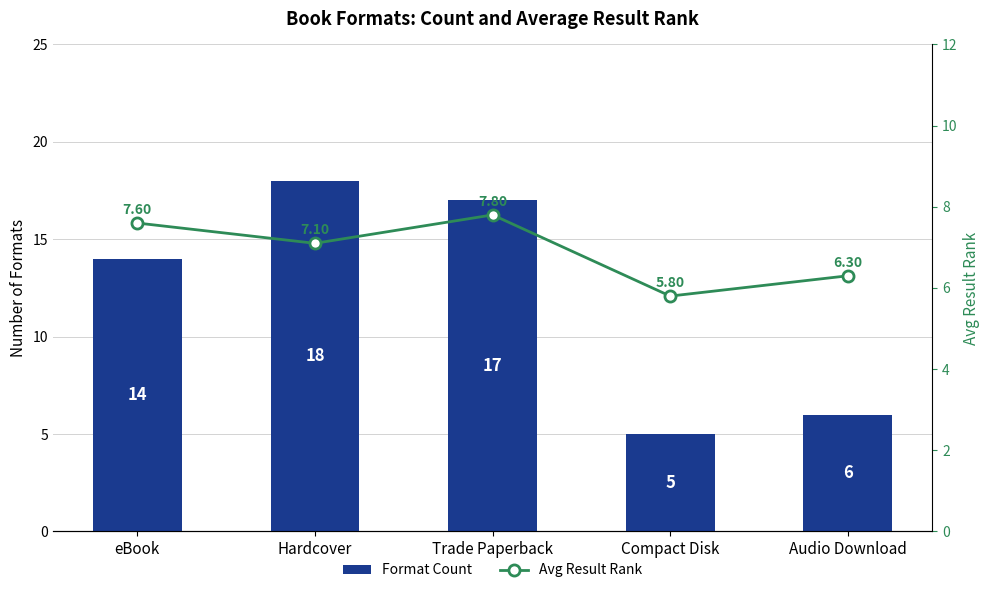

Which series has the largest range (max minus min)?

Format Count